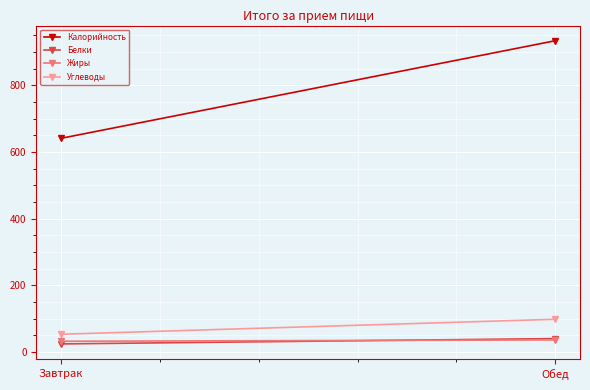

What is the value of the Белки point at the 1st from the left?

24